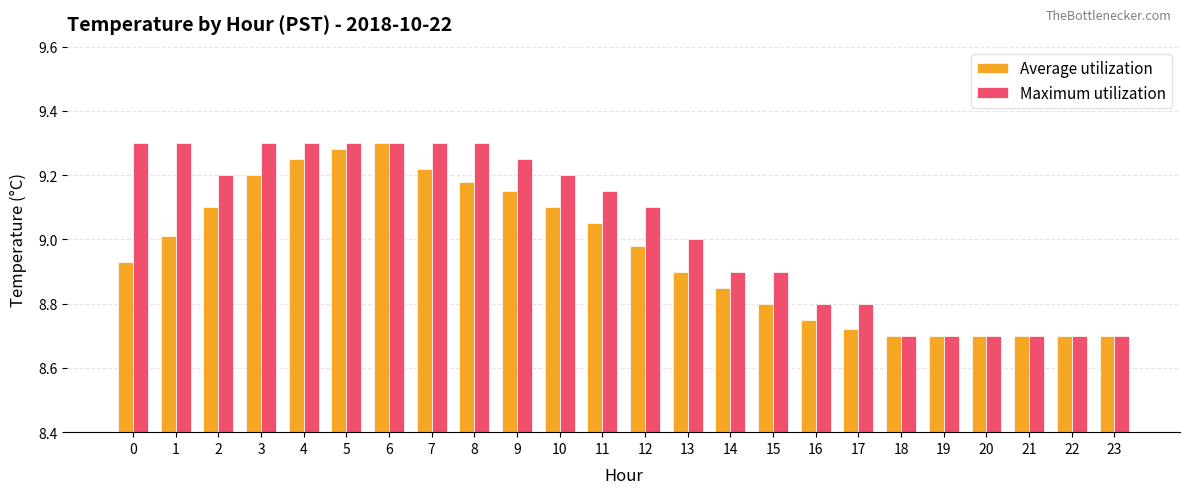

What is the difference between the second highest and minimum values in the Maximum utilization series?

0.6